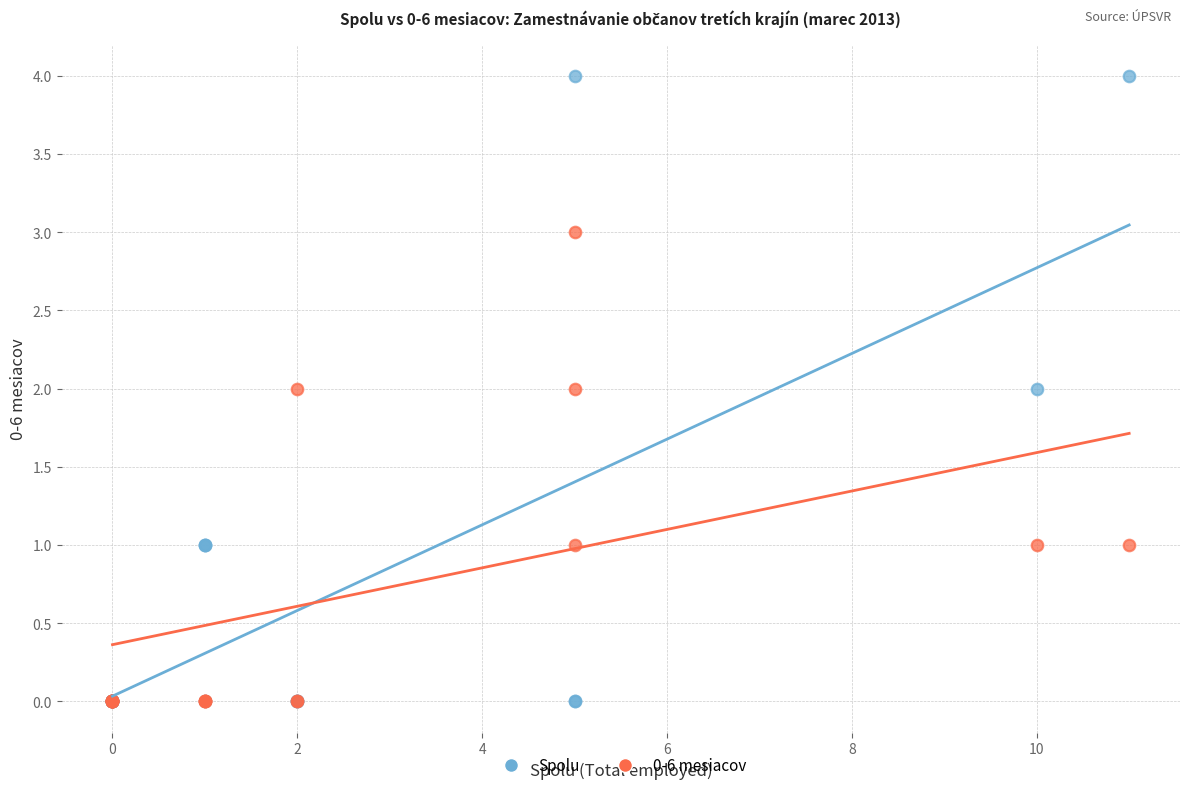

Which series has the largest Y range (max minus min)?

Spolu